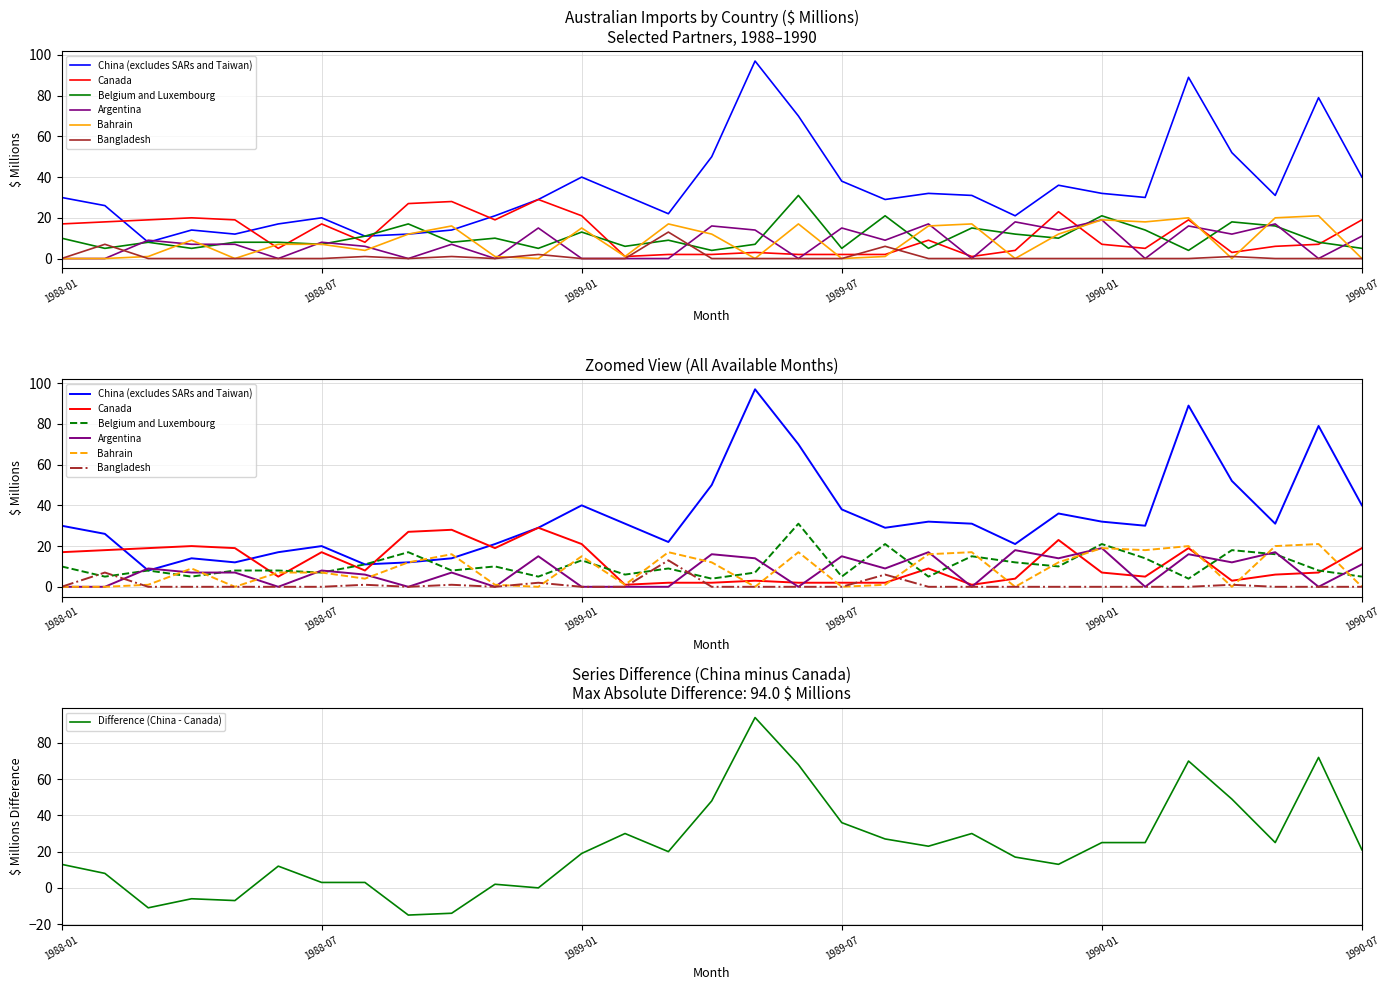

At which category does the chart reach its minimum across all series?

1988-01